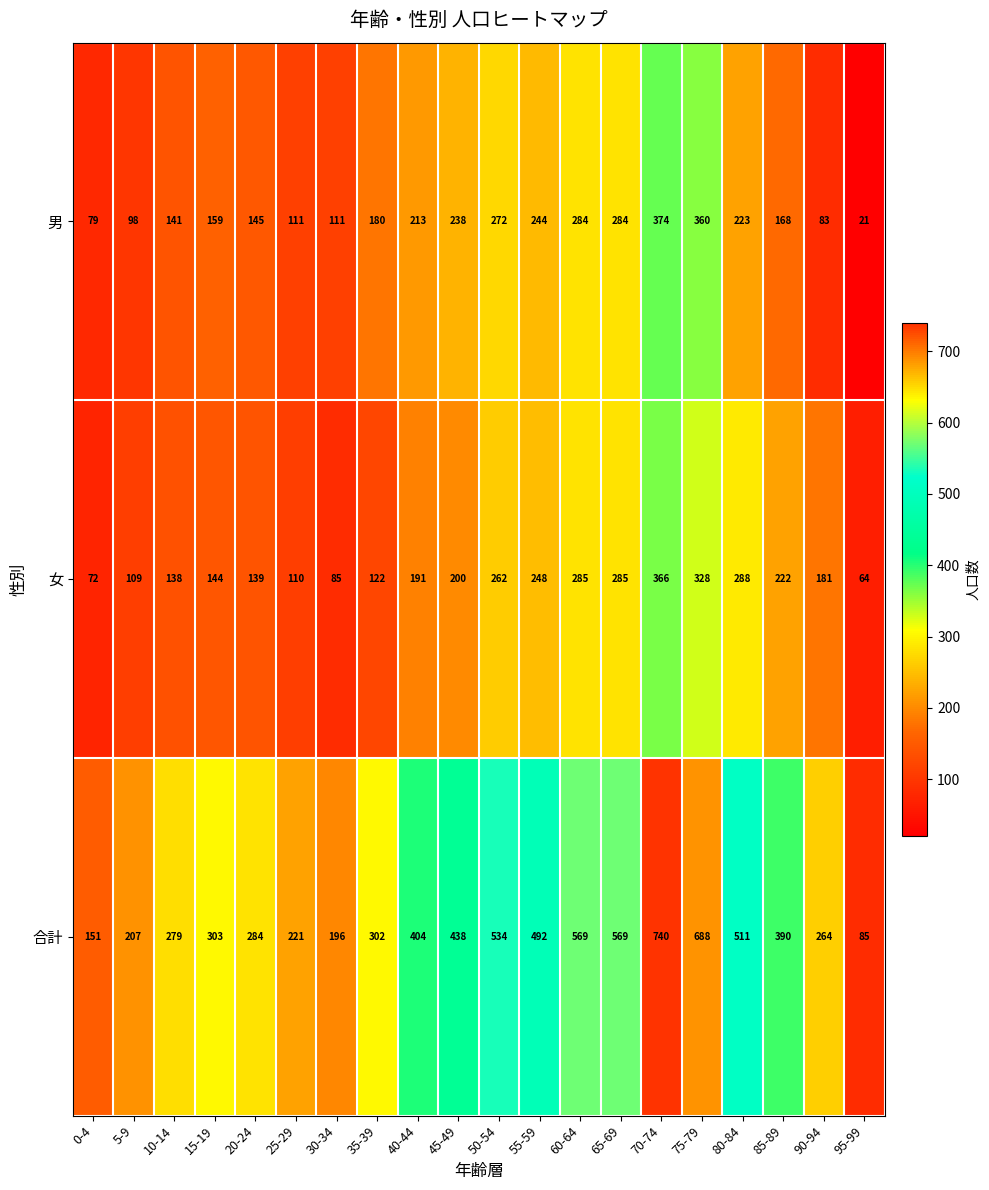

Which category has the lowest value in the 女 series?

95-99